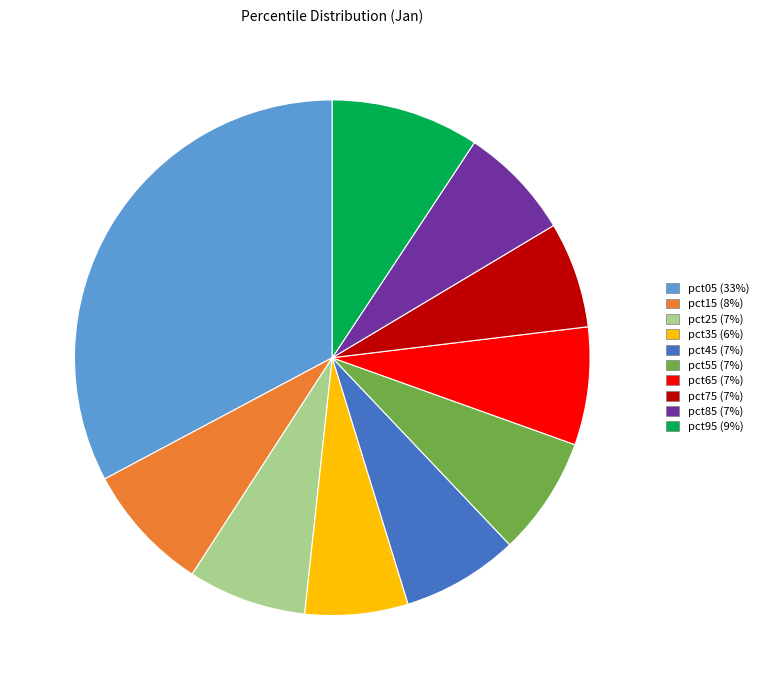

Count the number of slices in the pie.

10